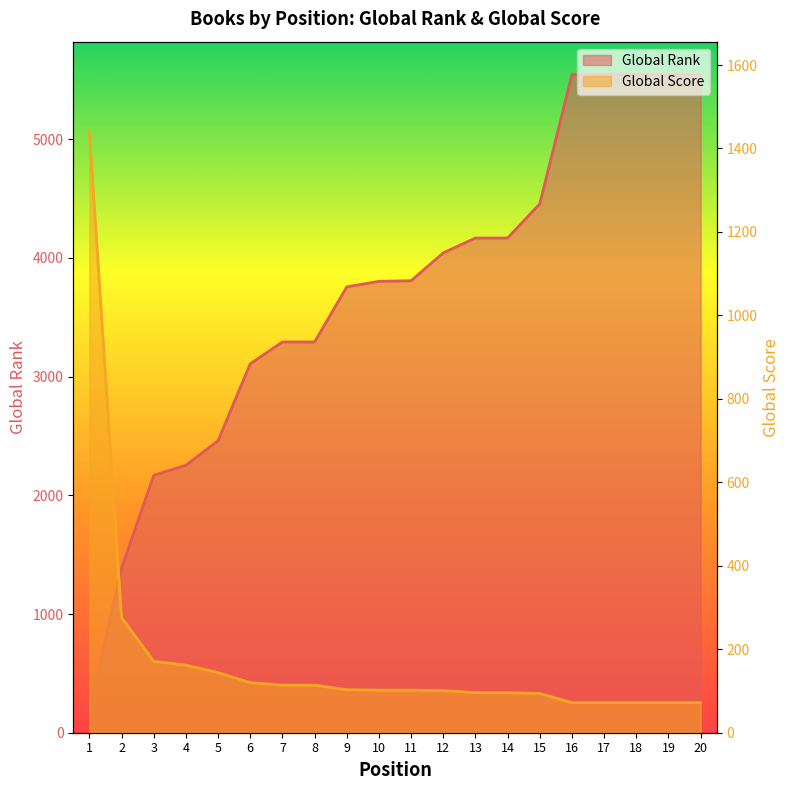

Where is Global Score nearest to the value 756?

2